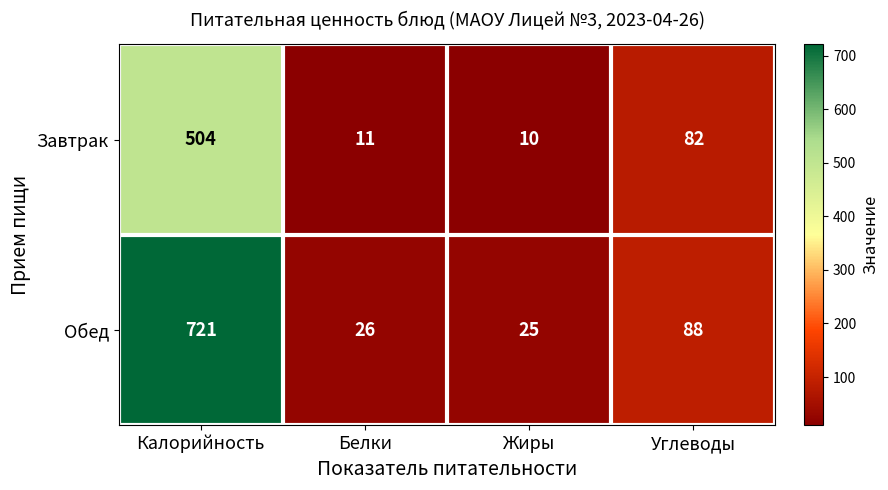

At which category does the chart reach its peak across all series?

Калорийность